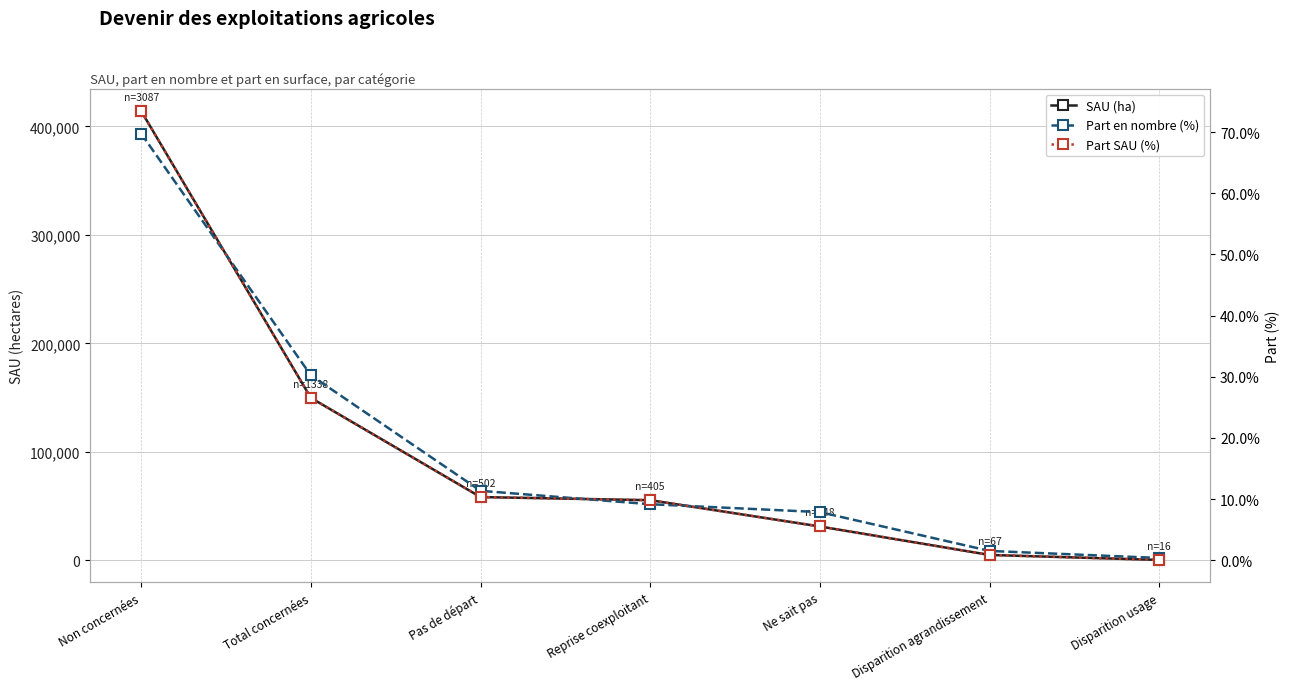

How many times do Part en nombre (%) and Part SAU (%) cross each other?

3